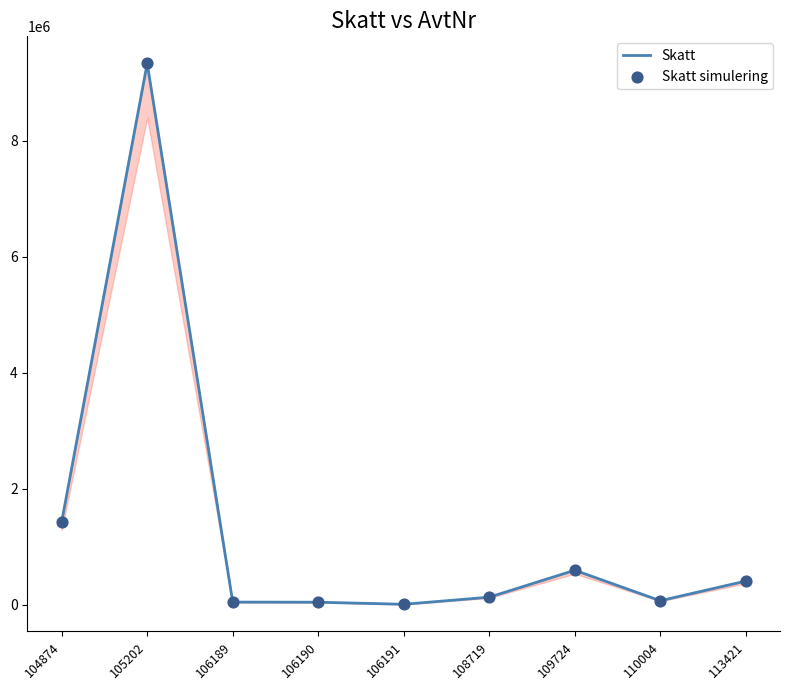

What is the total value across all series at 110004?

141106